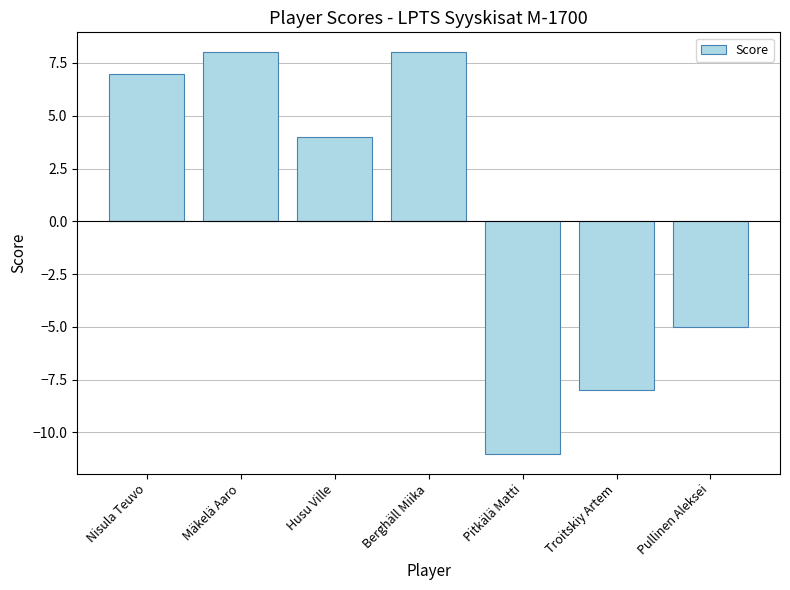

Are the bars grouped side by side (vs. stacked)?

No